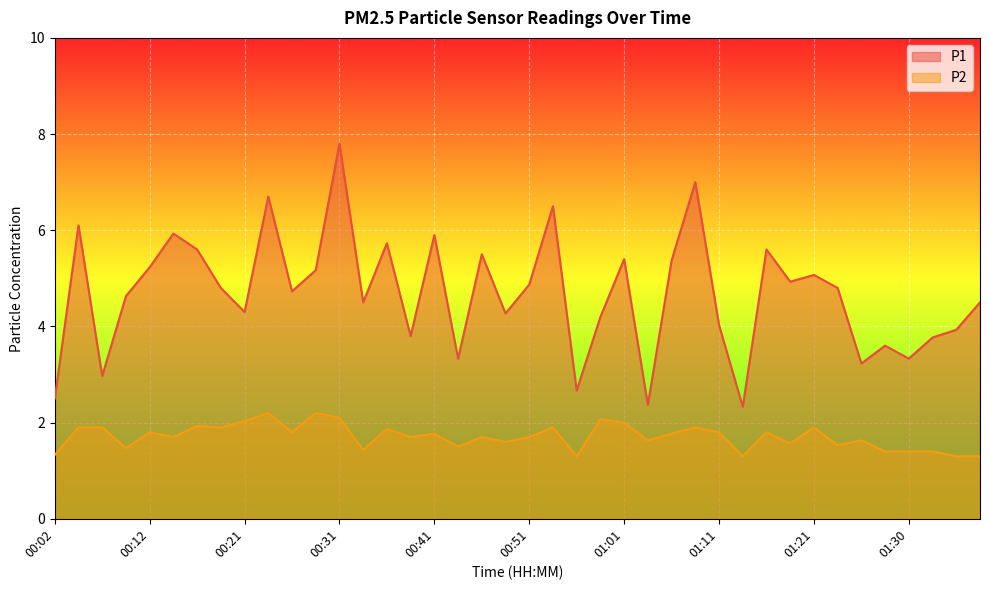

What is the difference between the P2_line values at 35 and 29?

0.1